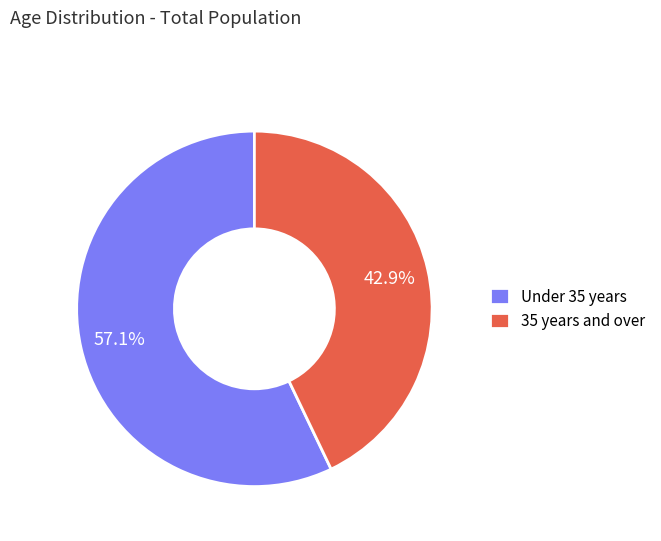

What is the smallest slice in the pie chart?

35 years and over